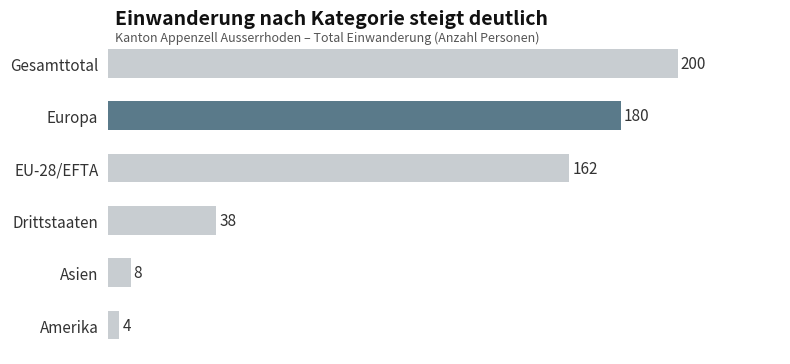

Reading top to bottom, list all the values displayed in this chart.

Gesamttotal=200	Europa=180	EU-28/EFTA=162	Drittstaaten=38	Asien=8	Amerika=4